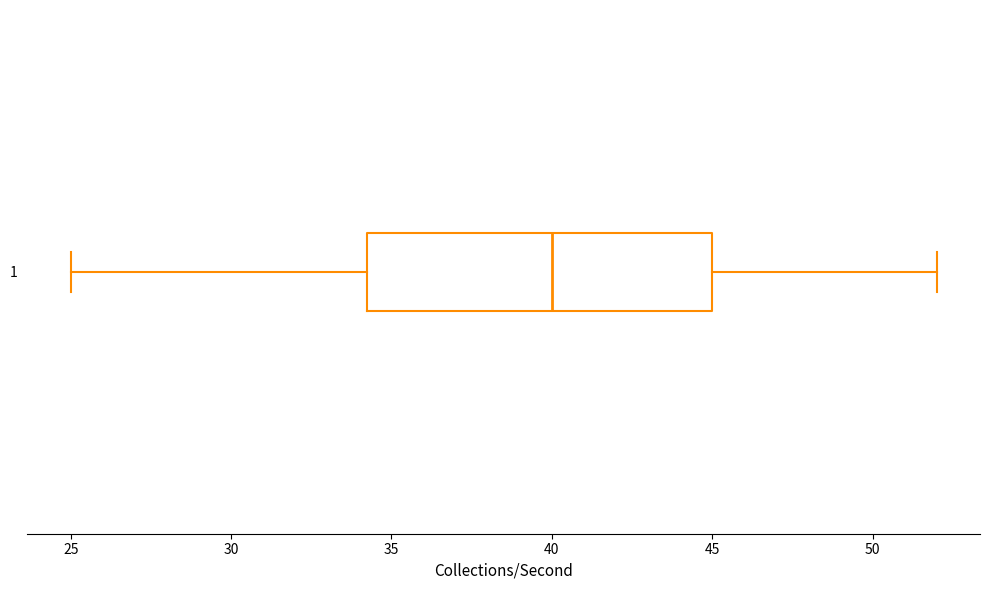

Transcribe this box plot: give where the median line is, the range the box spans, and where the two whiskers end, as read against the x-axis. The values are not printed on the chart, so give them approximately, as read against the axis.

median 40.0, box 34.5 to 45.0, whiskers 25.0 to 52.0